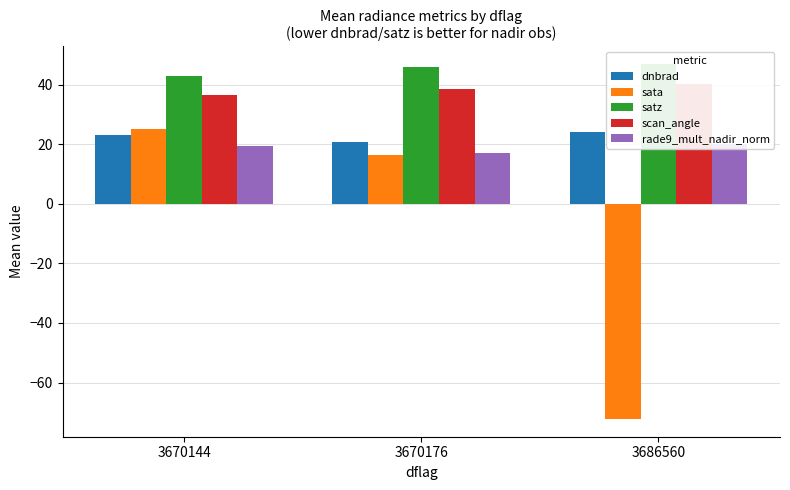

Where does the scan_angle series first go above 38?

3670176